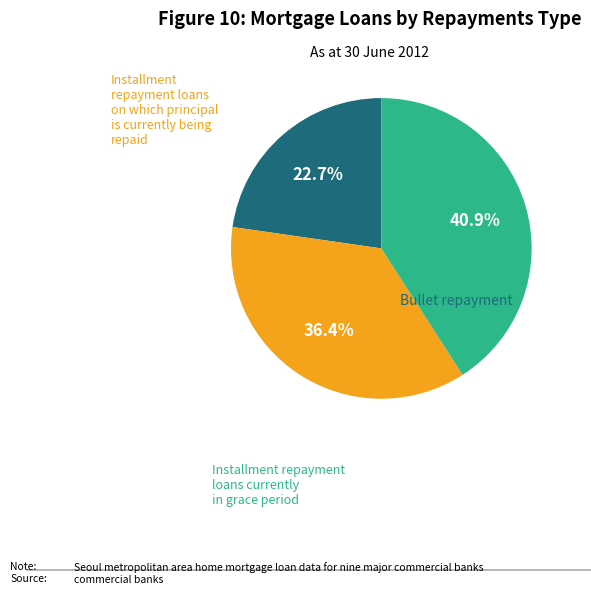

To the nearest percent, what is the difference between the largest and smallest slice percentages?

18%